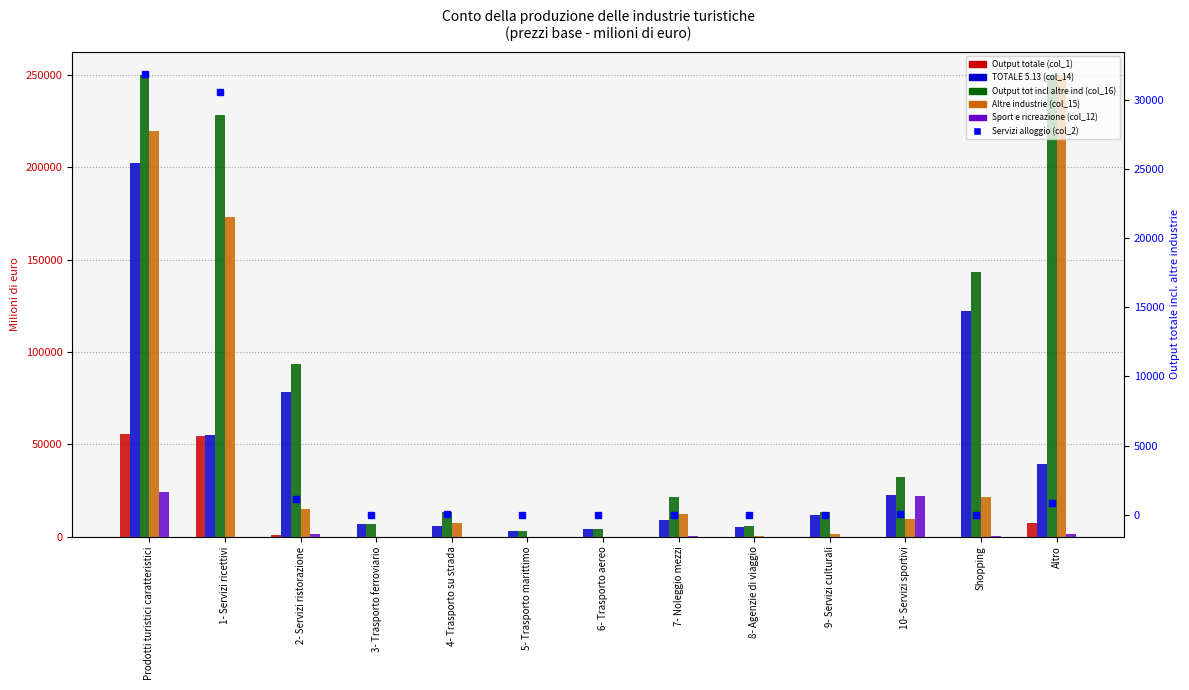

The Output tot incl altre ind (col_16) series shows 21295.4 at 7- Noleggio mezzi. True or false?

True